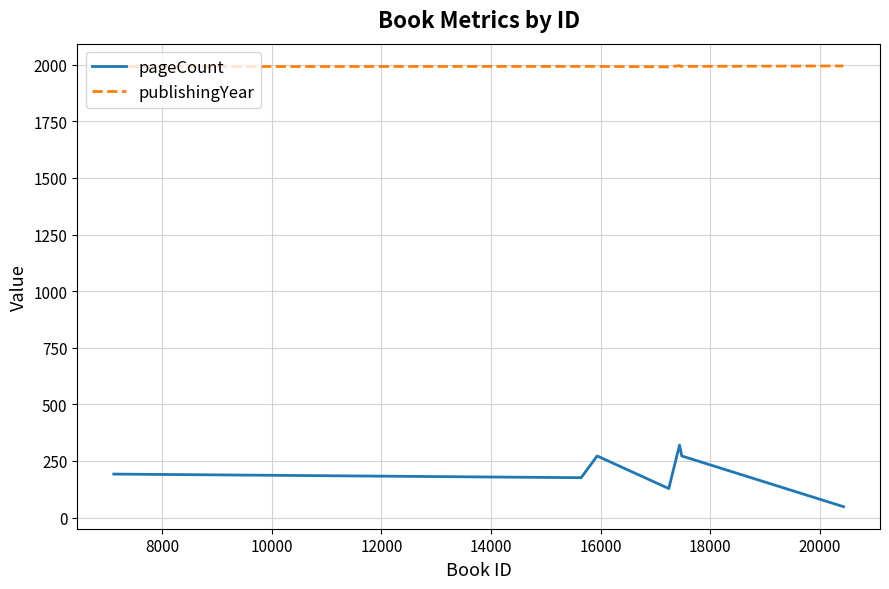

Which series has the largest total across all categories?

publishingYear